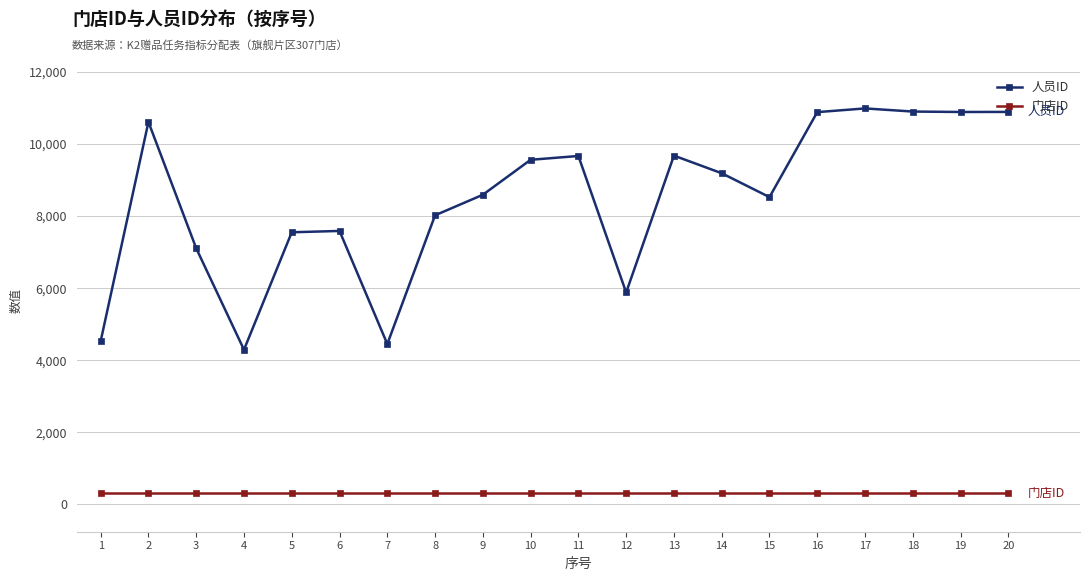

What is the value of the 人员ID point at the 5th from the left?

7551